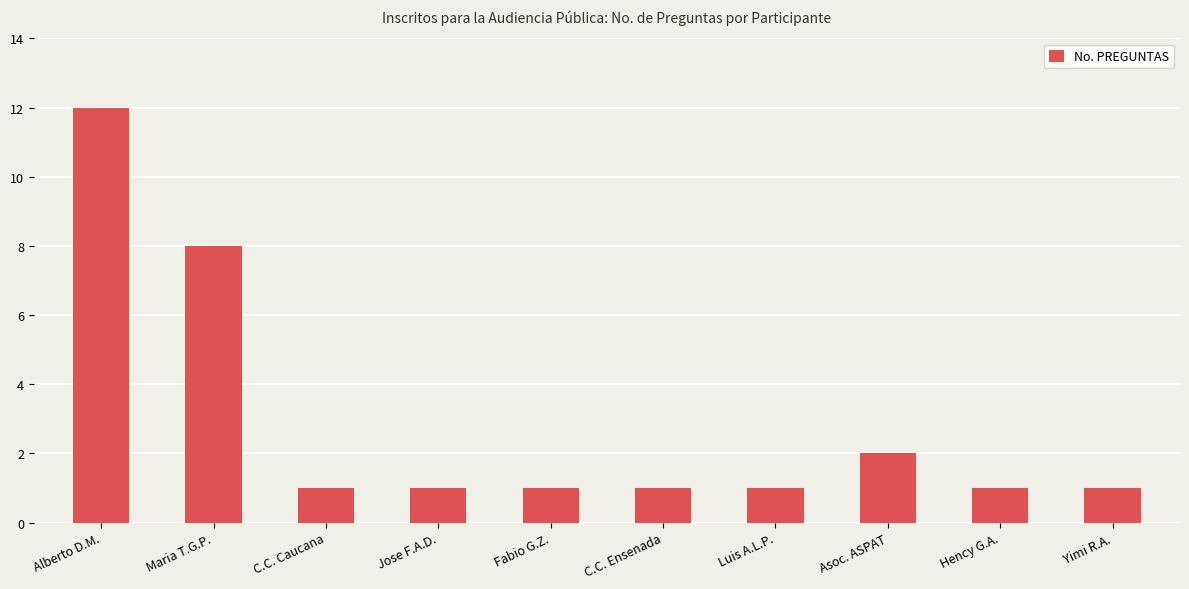

How many series are shown in this chart?

1